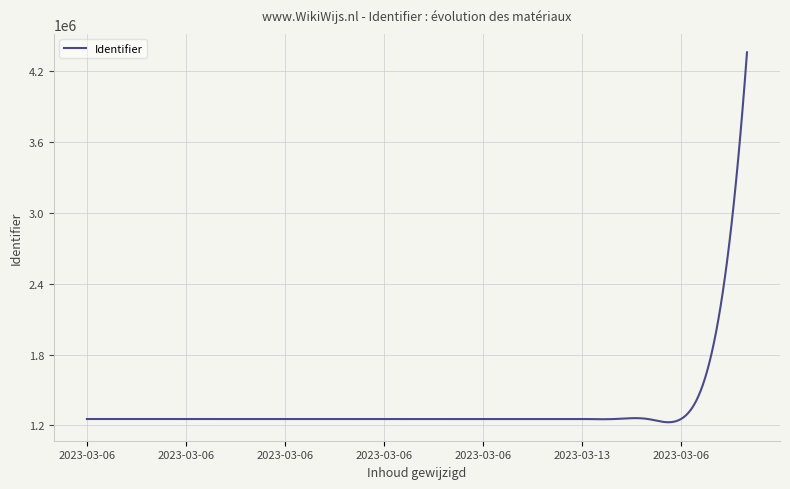

How many lines are shown in the chart?

1